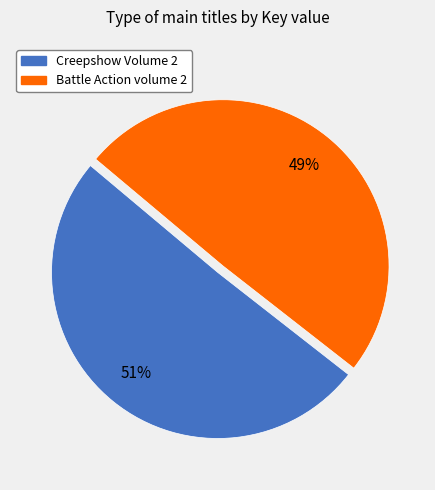

Does any single category account for the majority?

Yes